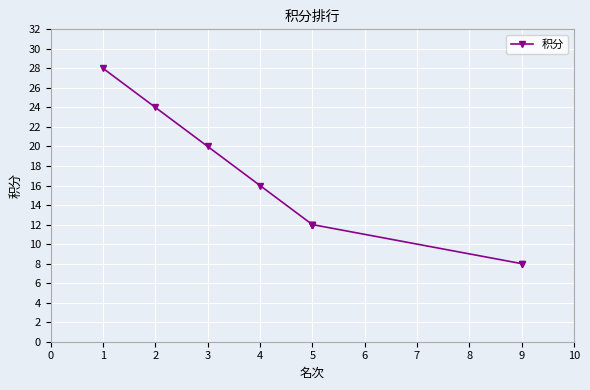

How many lines are shown in the chart?

1